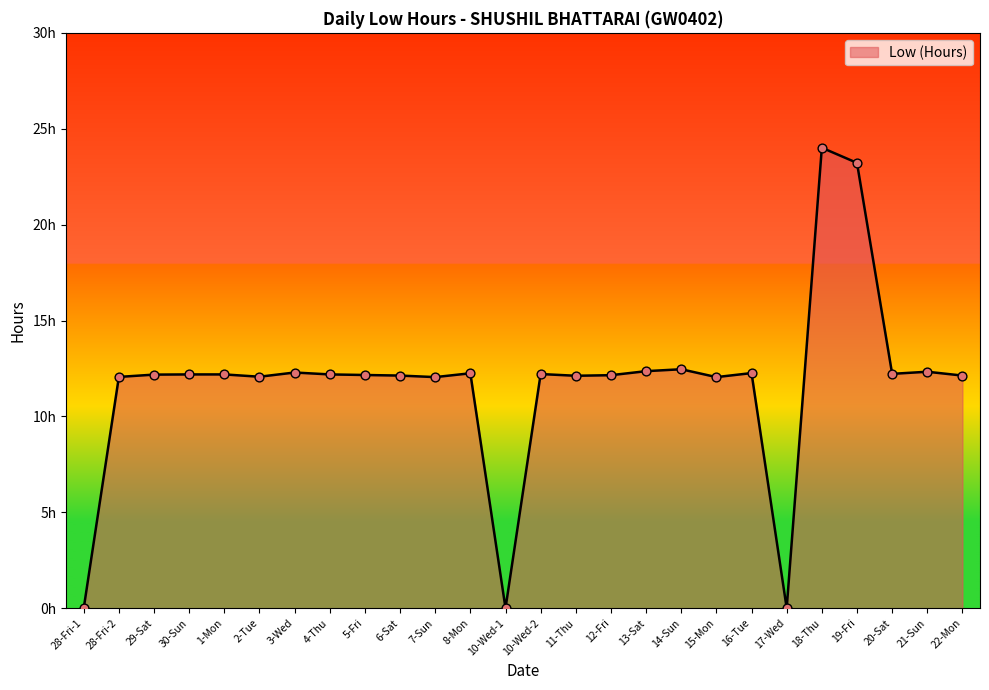

What is the change in value from 2-Tue to 5-Fri?

+0.1